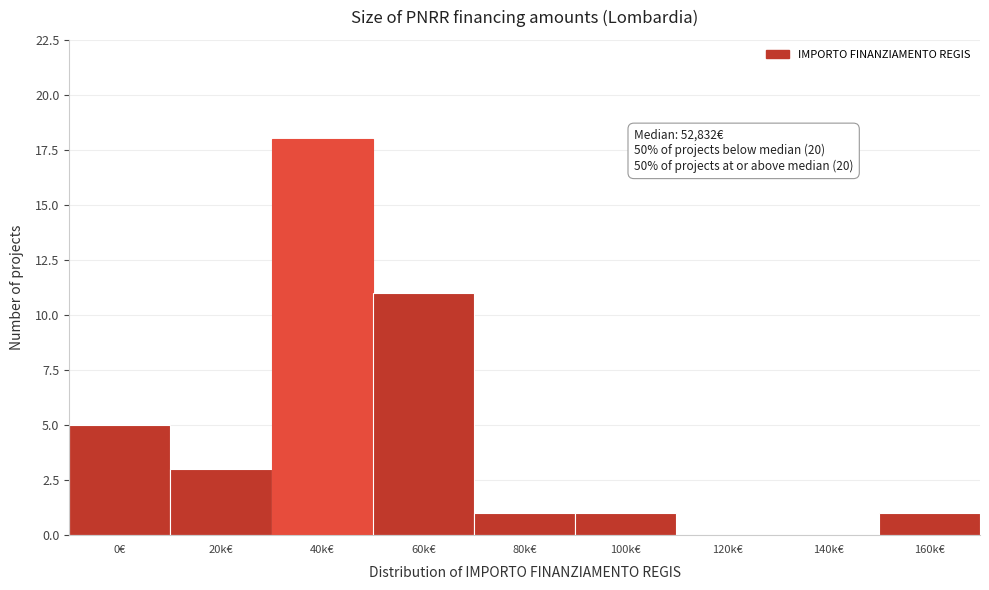

Reading left to right, what are all the values shown in this chart?

0€=5	20k€=3	40k€=18	60k€=11	80k€=1	100k€=1	120k€=0	140k€=0	160k€=1